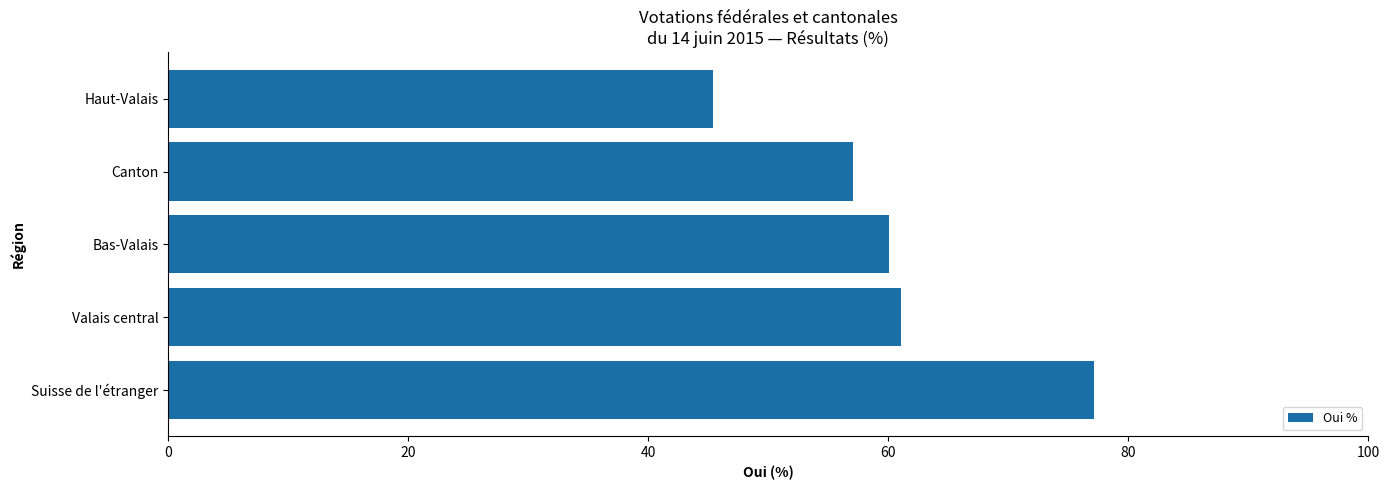

Reading bottom to top, list all the values displayed in this chart.

77.1	61.0	60.1	57.0	45.4